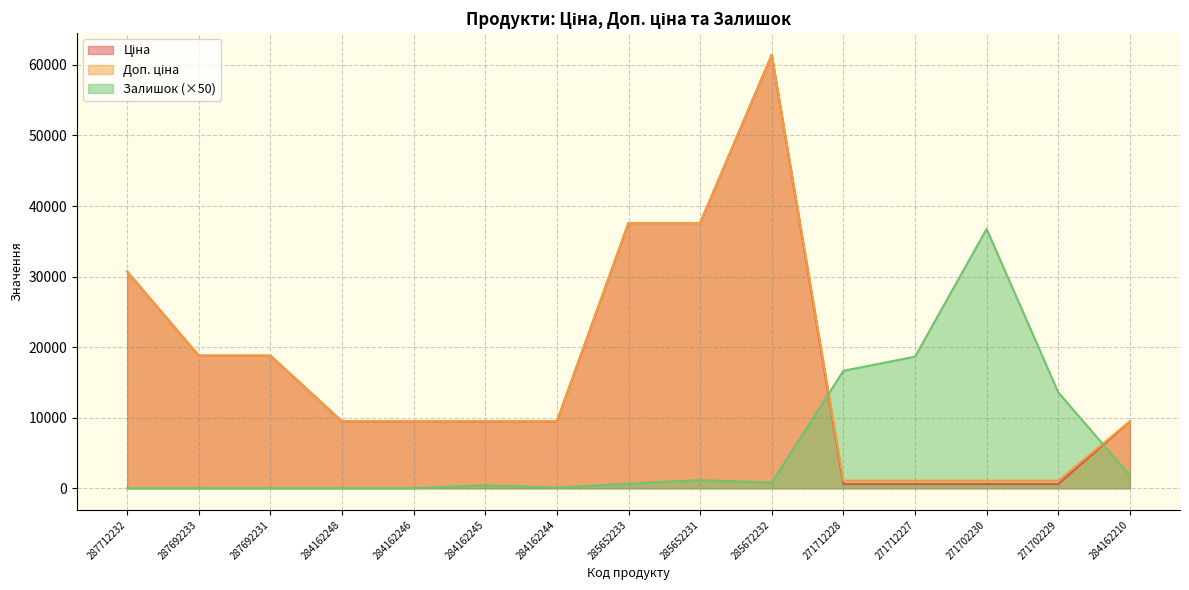

Reading left to right, list all the values displayed in this chart.

Ціна: 287712232=30717.1	287692233=18796.8	287692231=18796.8	284162248=9480.1	284162246=9480.1	284162245=9480.1	284162244=9480.1	285652233=37593.6	285652231=37593.6	285672232=61434.3	271712228=589.9	271712227=589.9	271702230=589.9	271702229=589.9	284162210=9480.1
Доп. ціна: 287712232=30717.1	287692233=18796.8	287692231=18796.8	284162248=9480.1	284162246=9480.1	284162245=9480.1	284162244=9480.1	285652233=37593.6	285652231=37593.6	285672232=61434.3	271712228=1081.7	271712227=1081.7	271702230=1081.7	271702229=1081.7	284162210=9480.1
Залишок: 287712232=0.0	287692233=0.0	287692231=0.0	284162248=0.0	284162246=0.0	284162245=400.0	284162244=100.0	285652233=650.0	285652231=1150.0	285672232=800.0	271712228=16650.0	271712227=18650.0	271702230=36750.0	271702229=13600.0	284162210=1800.0